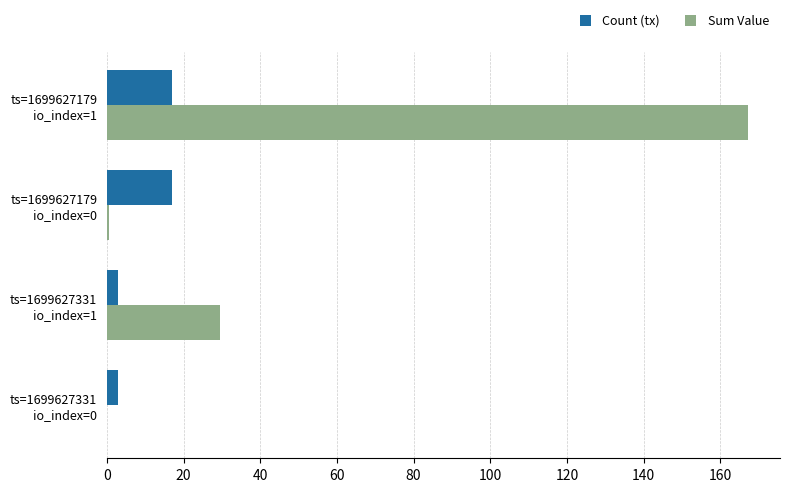

Which series has the largest total across all categories?

Sum Value